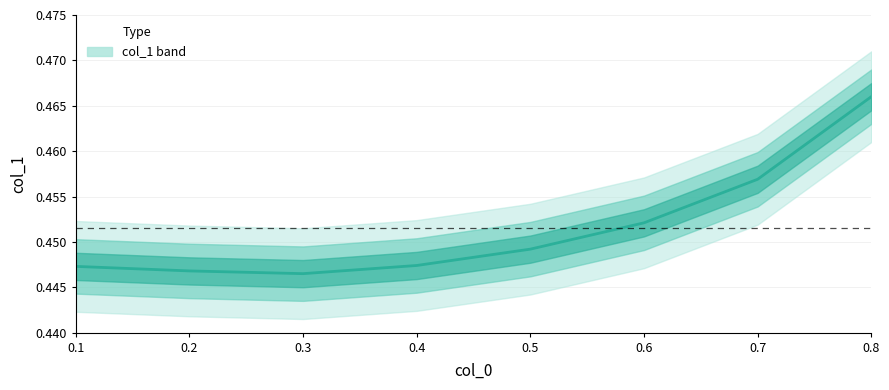

At which category does the data reach its first local valley?

0.3